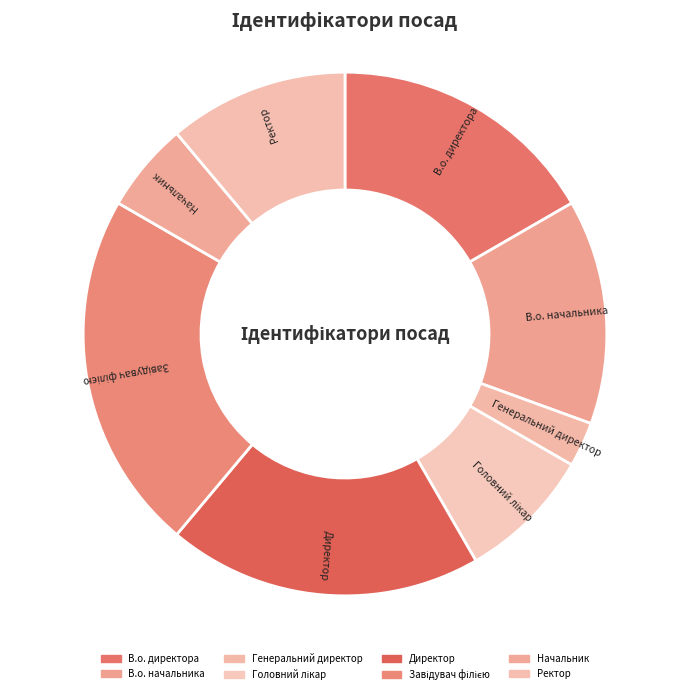

What is the smallest slice in the pie chart?

Генеральний директор